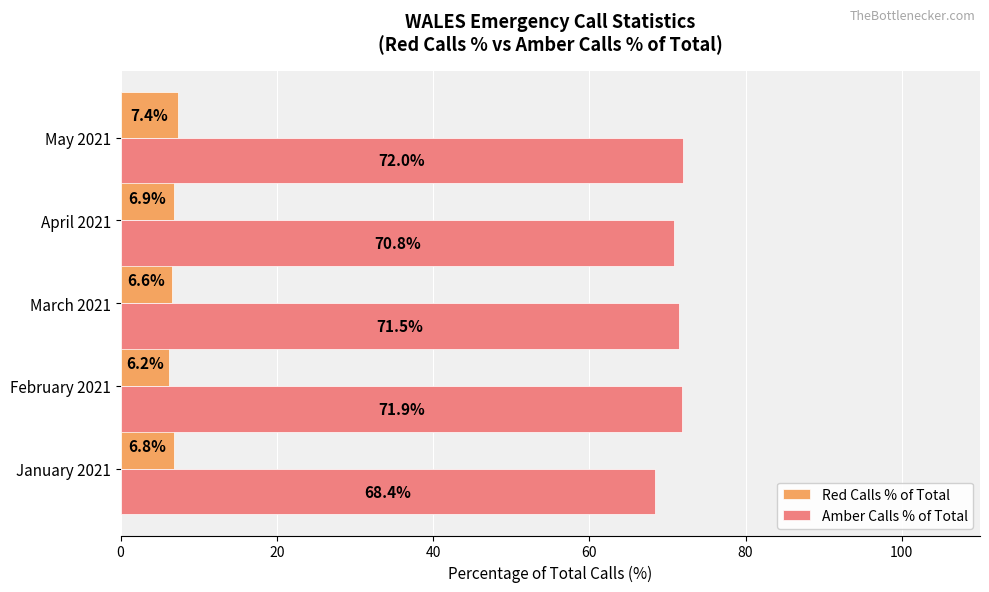

What is the difference between the maximum and minimum values in the Red Calls % of Total series?

1.2